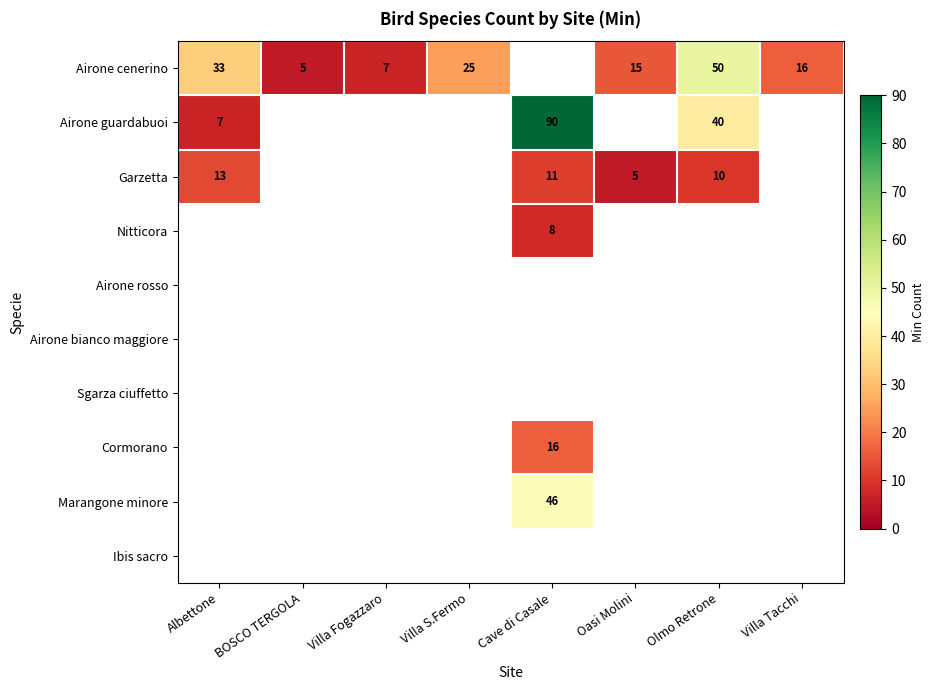

Which label corresponds to the largest value in the chart?

Cave di Casale